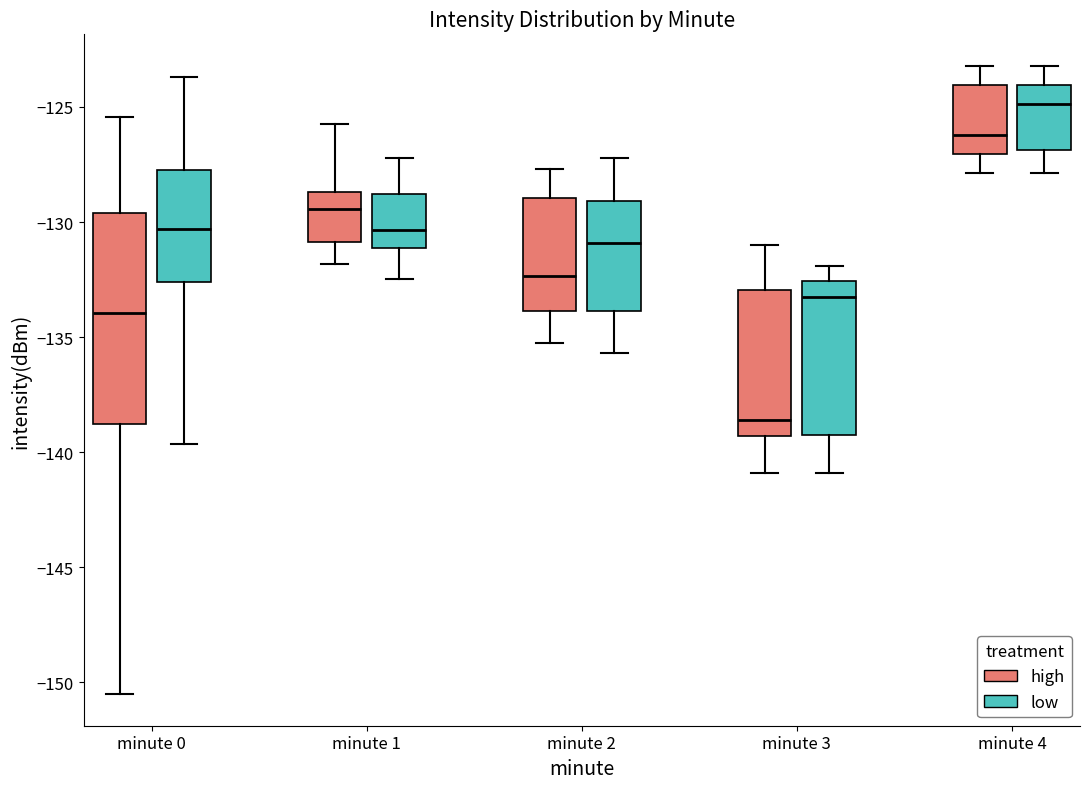

Where is the upper edge of the box for minute 4 (high) on the y-axis? The values are not printed on the chart, so give them approximately, as read against the axis.

-124.0